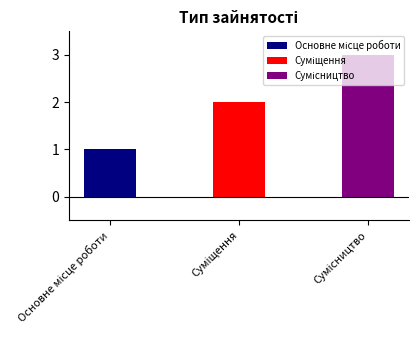

Is it true that the value at Суміщення is 1?

False